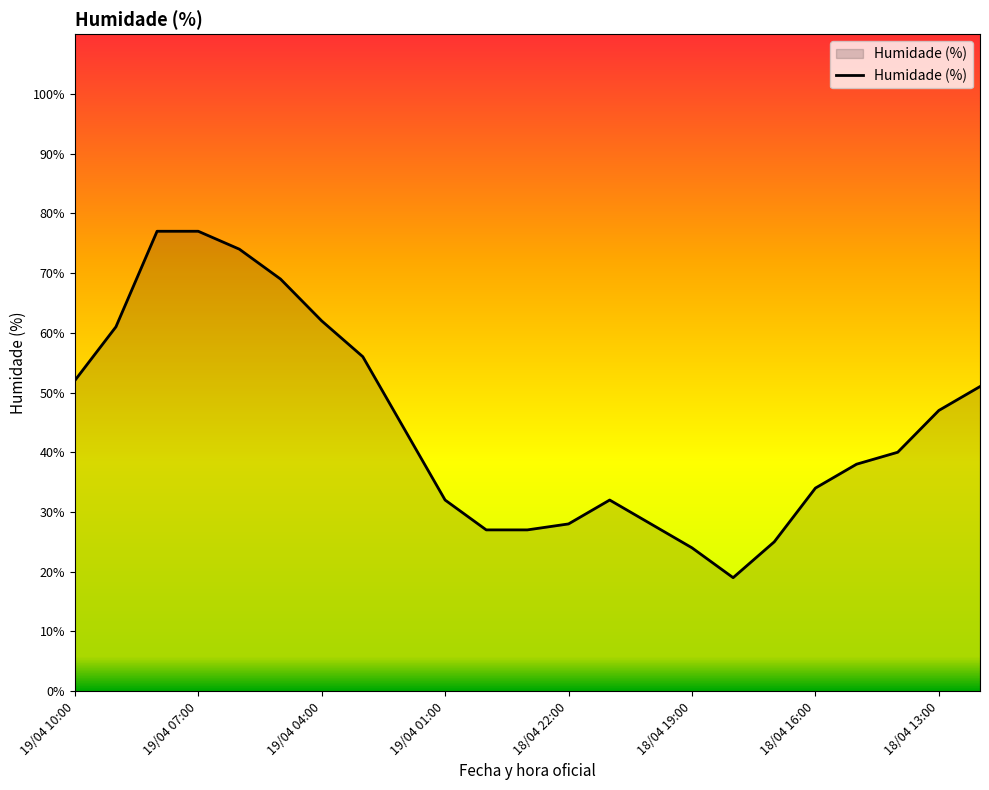

What is the maximum value shown in the chart?

77